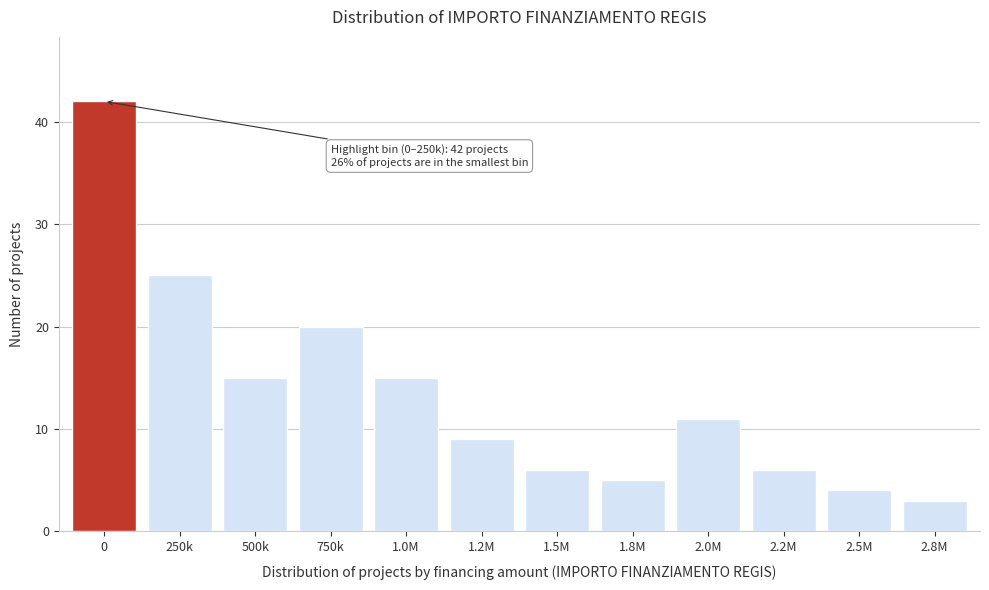

Reading left to right, extract all data points from this chart.

42	25	15	20	15	9	6	5	11	6	4	3